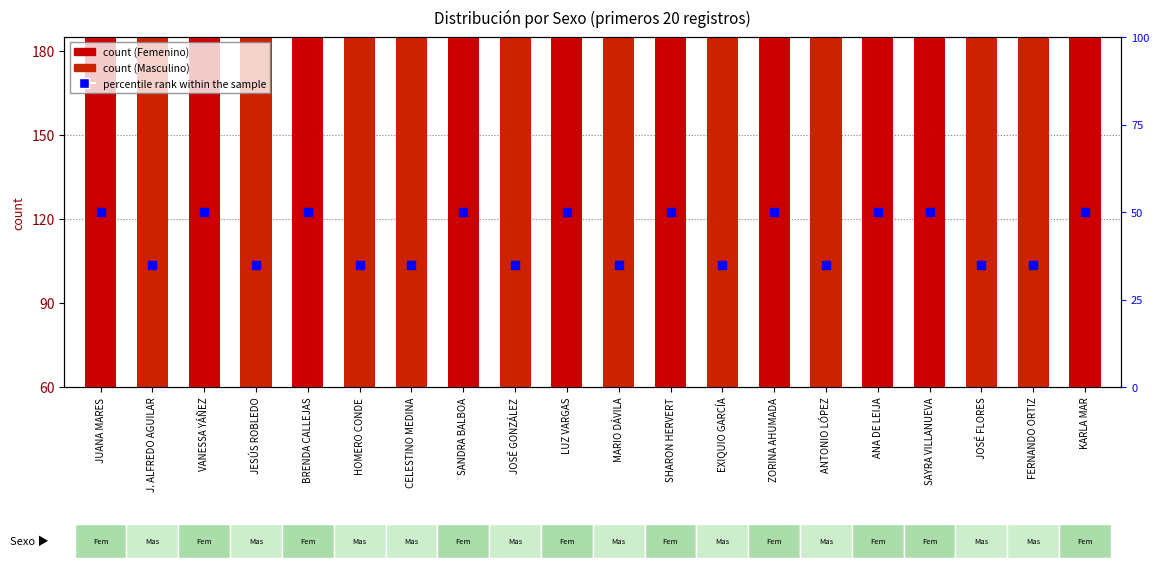

Which series reaches the maximum Y coordinate?

count